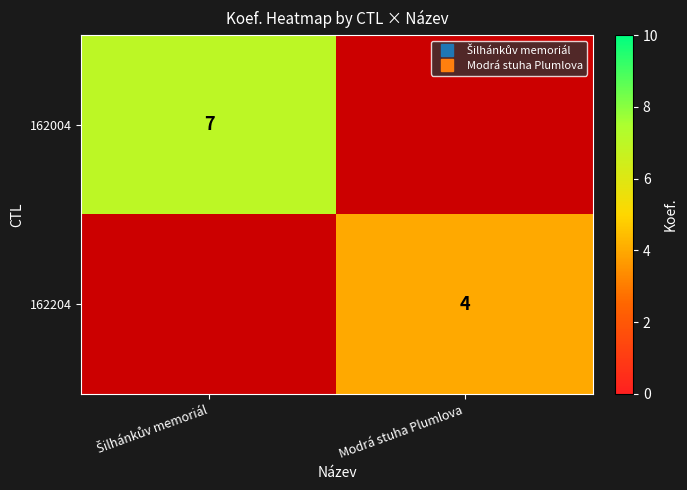

What is the spread (max minus min) of values at Modrá stuha Plumlova?

4